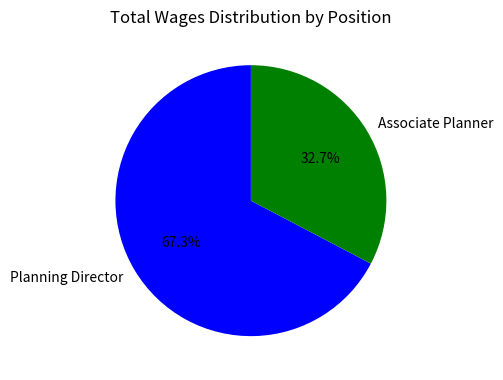

Which has a higher value, Associate Planner or Planning Director?

Planning Director